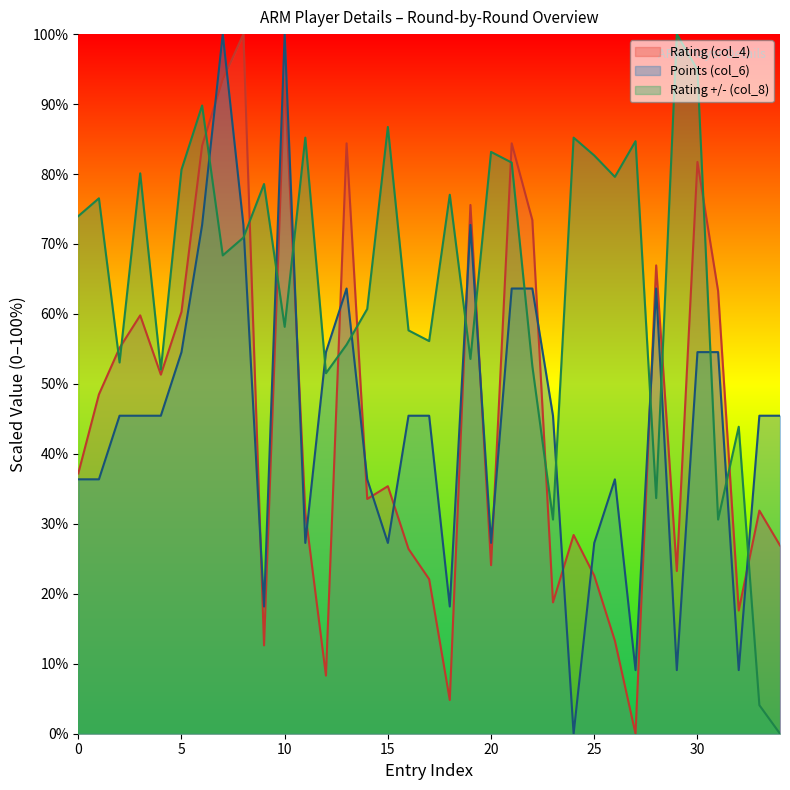

At which category does the chart reach its minimum across all series?

1